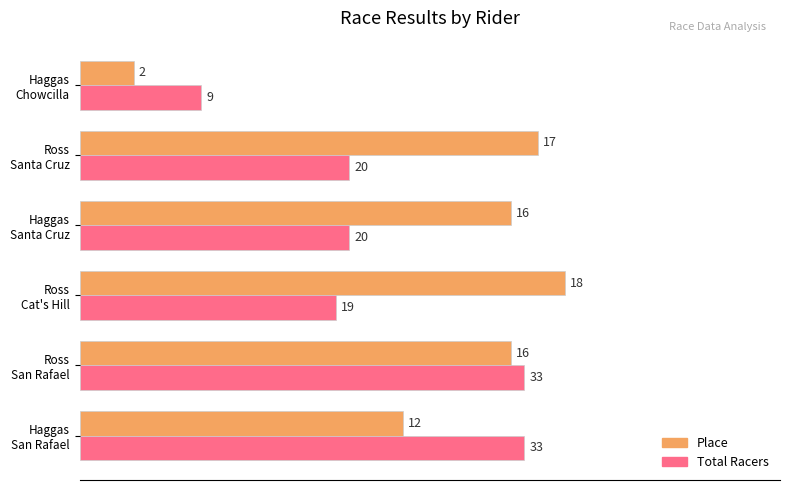

What are all the series names shown in the legend?

Place, Total Racers